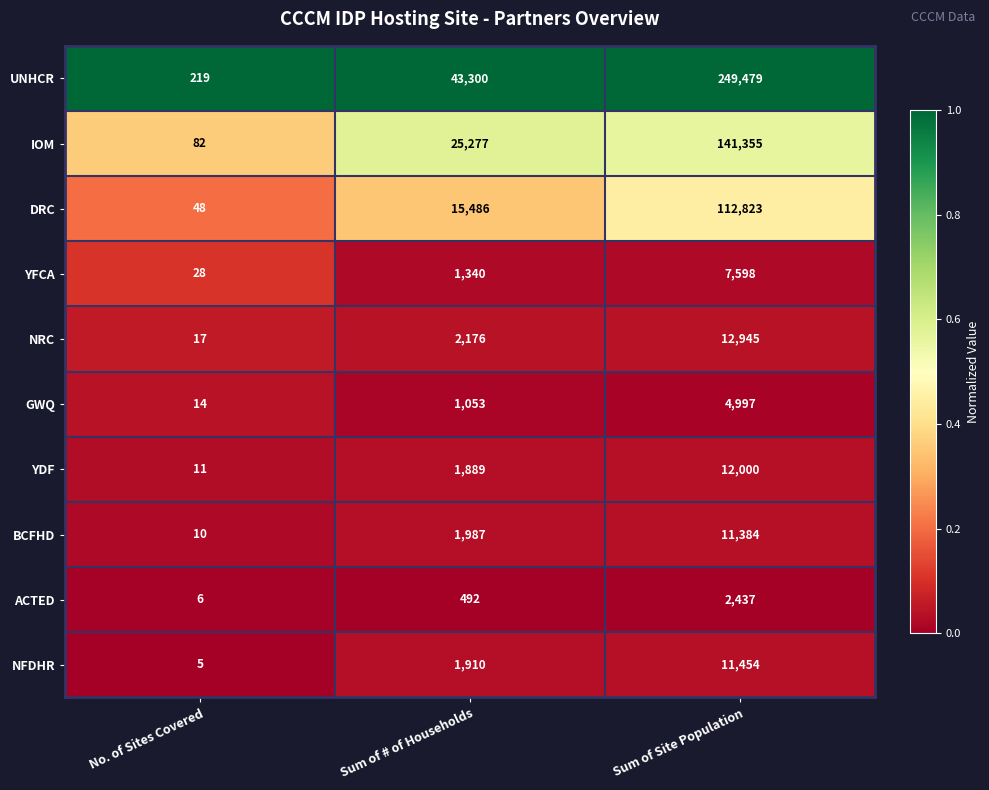

Is it true that YDF equals 12000 at Sum of Site Population?

True